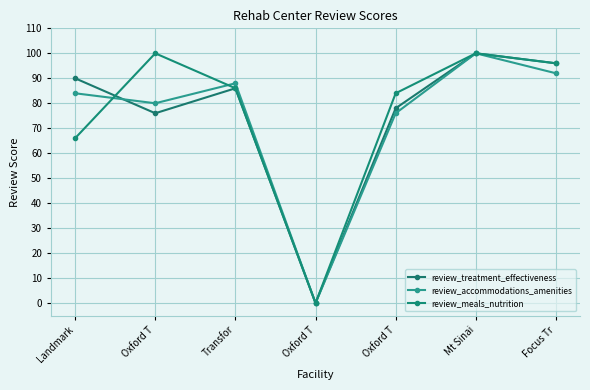

What is the spread (max minus min) of values at Landmark?

24